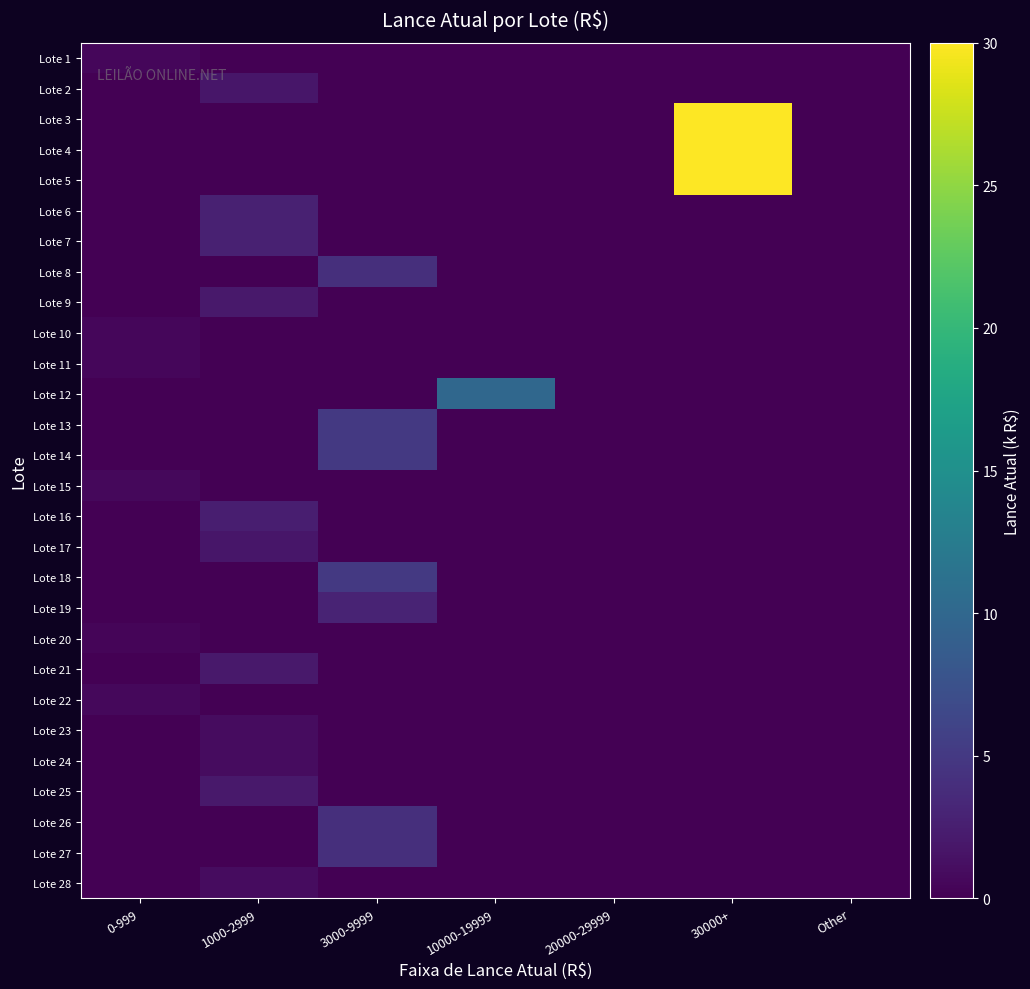

Reading left to right, extract all data points from this chart.

Lote 1: 0-999=0.5	1000-2999=0.0	3000-9999=0.0	10000-19999=0.0	20000-29999=0.0	30000+=0.0	Other=0.0
Lote 2: 0-999=0.0	1000-2999=1.8	3000-9999=0.0	10000-19999=0.0	20000-29999=0.0	30000+=0.0	Other=0.0
Lote 3: 0-999=0.0	1000-2999=0.0	3000-9999=0.0	10000-19999=0.0	20000-29999=0.0	30000+=30.0	Other=0.0
Lote 4: 0-999=0.0	1000-2999=0.0	3000-9999=0.0	10000-19999=0.0	20000-29999=0.0	30000+=30.0	Other=0.0
Lote 5: 0-999=0.0	1000-2999=0.0	3000-9999=0.0	10000-19999=0.0	20000-29999=0.0	30000+=30.0	Other=0.0
Lote 6: 0-999=0.0	1000-2999=2.7	3000-9999=0.0	10000-19999=0.0	20000-29999=0.0	30000+=0.0	Other=0.0
Lote 7: 0-999=0.0	1000-2999=2.8	3000-9999=0.0	10000-19999=0.0	20000-29999=0.0	30000+=0.0	Other=0.0
Lote 8: 0-999=0.0	1000-2999=0.0	3000-9999=4.0	10000-19999=0.0	20000-29999=0.0	30000+=0.0	Other=0.0
Lote 9: 0-999=0.0	1000-2999=2.0	3000-9999=0.0	10000-19999=0.0	20000-29999=0.0	30000+=0.0	Other=0.0
Lote 10: 0-999=0.5	1000-2999=0.0	3000-9999=0.0	10000-19999=0.0	20000-29999=0.0	30000+=0.0	Other=0.0
Lote 11: 0-999=0.5	1000-2999=0.0	3000-9999=0.0	10000-19999=0.0	20000-29999=0.0	30000+=0.0	Other=0.0
Lote 12: 0-999=0.0	1000-2999=0.0	3000-9999=0.0	10000-19999=10.0	20000-29999=0.0	30000+=0.0	Other=0.0
Lote 13: 0-999=0.0	1000-2999=0.0	3000-9999=5.0	10000-19999=0.0	20000-29999=0.0	30000+=0.0	Other=0.0
Lote 14: 0-999=0.0	1000-2999=0.0	3000-9999=5.0	10000-19999=0.0	20000-29999=0.0	30000+=0.0	Other=0.0
Lote 15: 0-999=0.6	1000-2999=0.0	3000-9999=0.0	10000-19999=0.0	20000-29999=0.0	30000+=0.0	Other=0.0
Lote 16: 0-999=0.0	1000-2999=2.5	3000-9999=0.0	10000-19999=0.0	20000-29999=0.0	30000+=0.0	Other=0.0
Lote 17: 0-999=0.0	1000-2999=1.8	3000-9999=0.0	10000-19999=0.0	20000-29999=0.0	30000+=0.0	Other=0.0
Lote 18: 0-999=0.0	1000-2999=0.0	3000-9999=5.0	10000-19999=0.0	20000-29999=0.0	30000+=0.0	Other=0.0
Lote 19: 0-999=0.0	1000-2999=0.0	3000-9999=3.0	10000-19999=0.0	20000-29999=0.0	30000+=0.0	Other=0.0
Lote 20: 0-999=0.4	1000-2999=0.0	3000-9999=0.0	10000-19999=0.0	20000-29999=0.0	30000+=0.0	Other=0.0
Lote 21: 0-999=0.0	1000-2999=2.0	3000-9999=0.0	10000-19999=0.0	20000-29999=0.0	30000+=0.0	Other=0.0
Lote 22: 0-999=0.7	1000-2999=0.0	3000-9999=0.0	10000-19999=0.0	20000-29999=0.0	30000+=0.0	Other=0.0
Lote 23: 0-999=0.0	1000-2999=1.0	3000-9999=0.0	10000-19999=0.0	20000-29999=0.0	30000+=0.0	Other=0.0
Lote 24: 0-999=0.0	1000-2999=1.0	3000-9999=0.0	10000-19999=0.0	20000-29999=0.0	30000+=0.0	Other=0.0
Lote 25: 0-999=0.0	1000-2999=2.0	3000-9999=0.0	10000-19999=0.0	20000-29999=0.0	30000+=0.0	Other=0.0
Lote 26: 0-999=0.0	1000-2999=0.0	3000-9999=4.0	10000-19999=0.0	20000-29999=0.0	30000+=0.0	Other=0.0
Lote 27: 0-999=0.0	1000-2999=0.0	3000-9999=4.0	10000-19999=0.0	20000-29999=0.0	30000+=0.0	Other=0.0
Lote 28: 0-999=0.0	1000-2999=1.0	3000-9999=0.0	10000-19999=0.0	20000-29999=0.0	30000+=0.0	Other=0.0